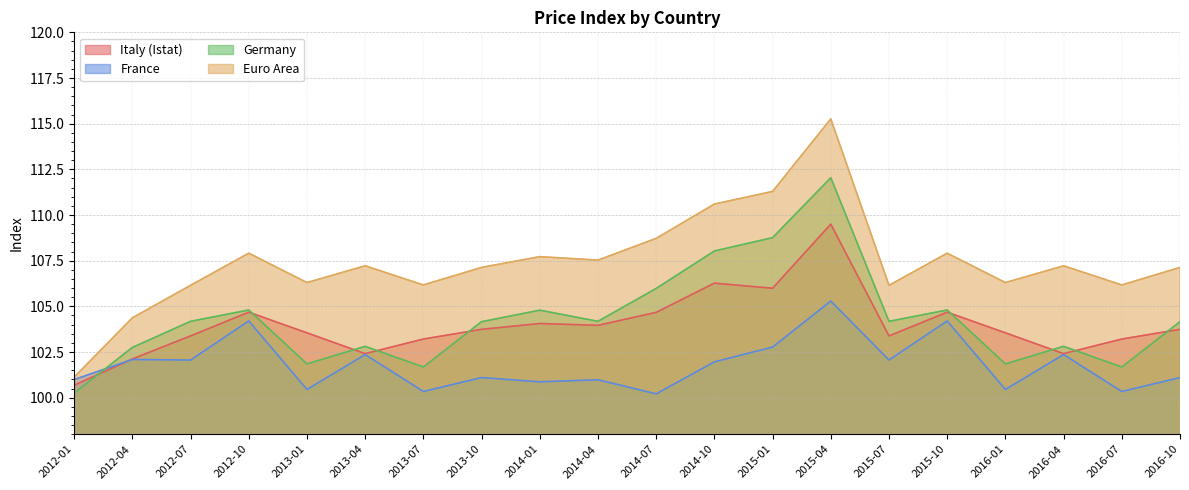

What is the total value across all series at 2015-10?

421.6